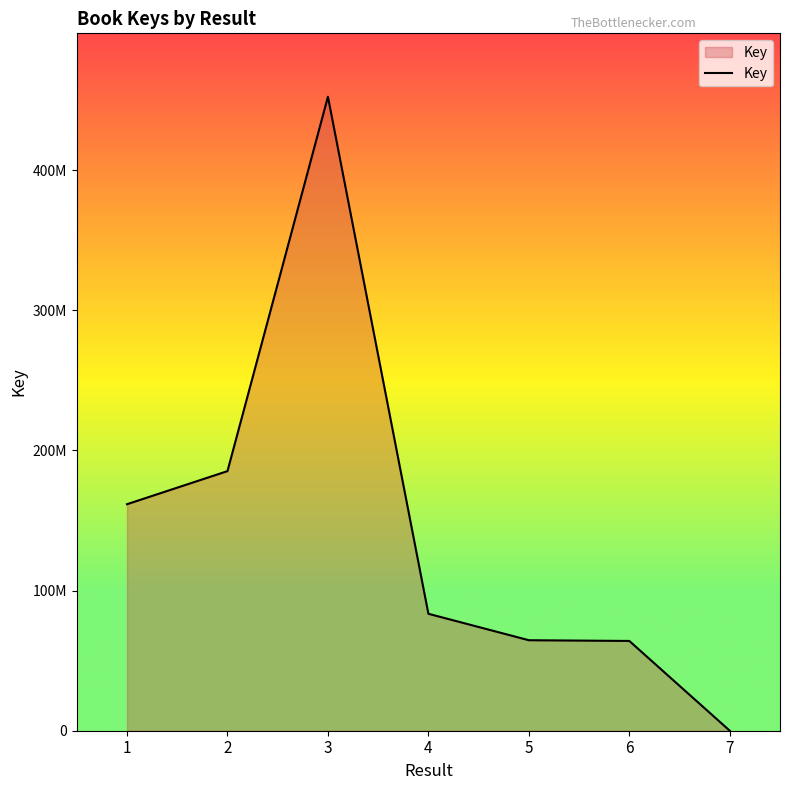

Does the chart have visible grid lines?

No